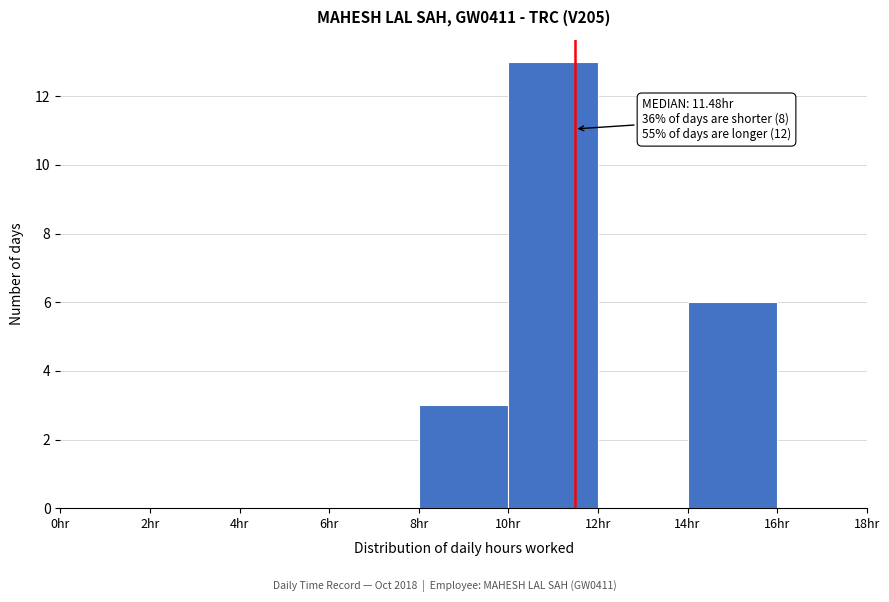

Over which range of the x-axis is the bar tallest?

10 to 12